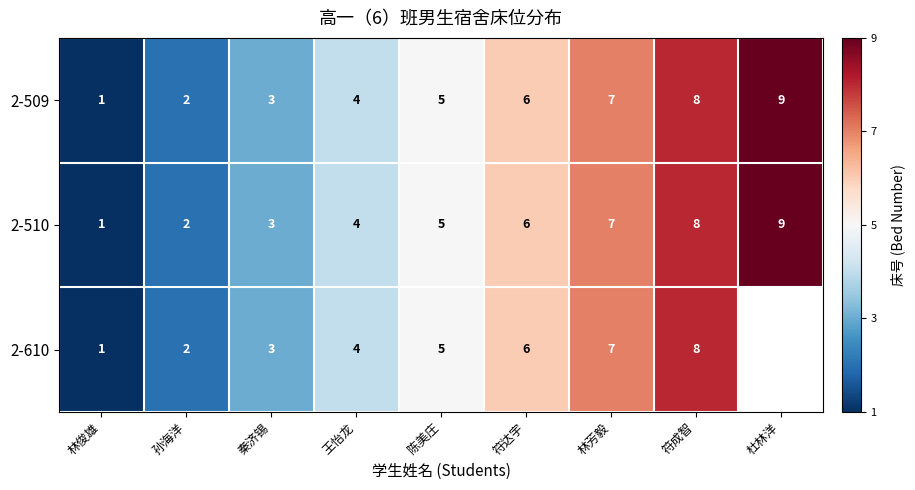

What is the sum of the 2-510 values at 杜林洋 and 秦济锡?

12